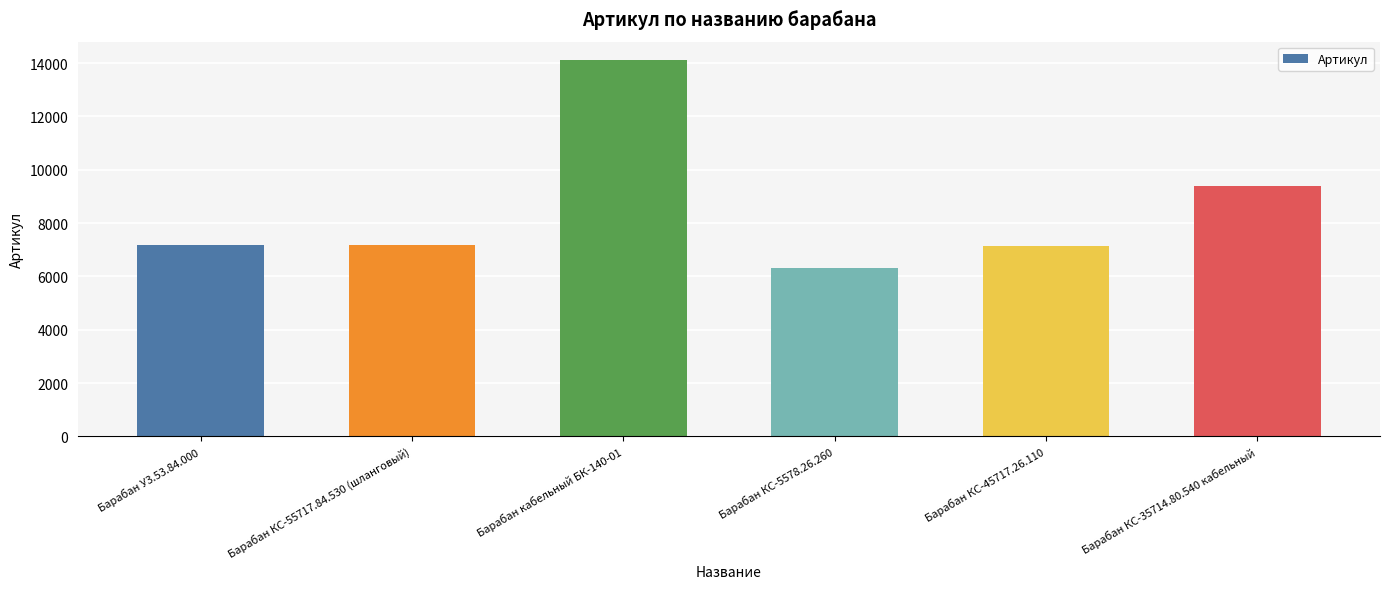

What is the change in value from Барабан КС-55717.84.530 (шланговый) to Барабан кабельный БК-140-01?

+6937